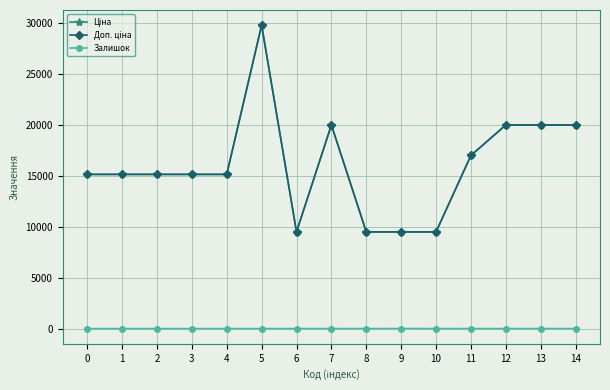

Rank the categories by Ціна value from lowest to highest.

6, 8, 9, 10, 0, 1, 2, 3, 4, 11, 7, 12, 13, 14, 5